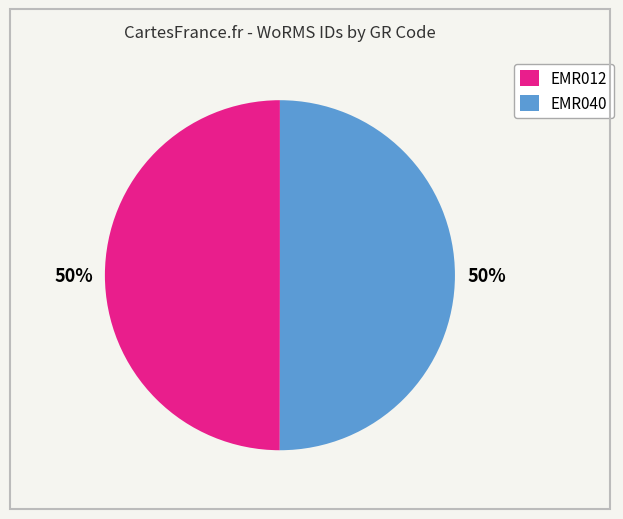

To the nearest percent, what percentage of the pie is EMR012?

50%